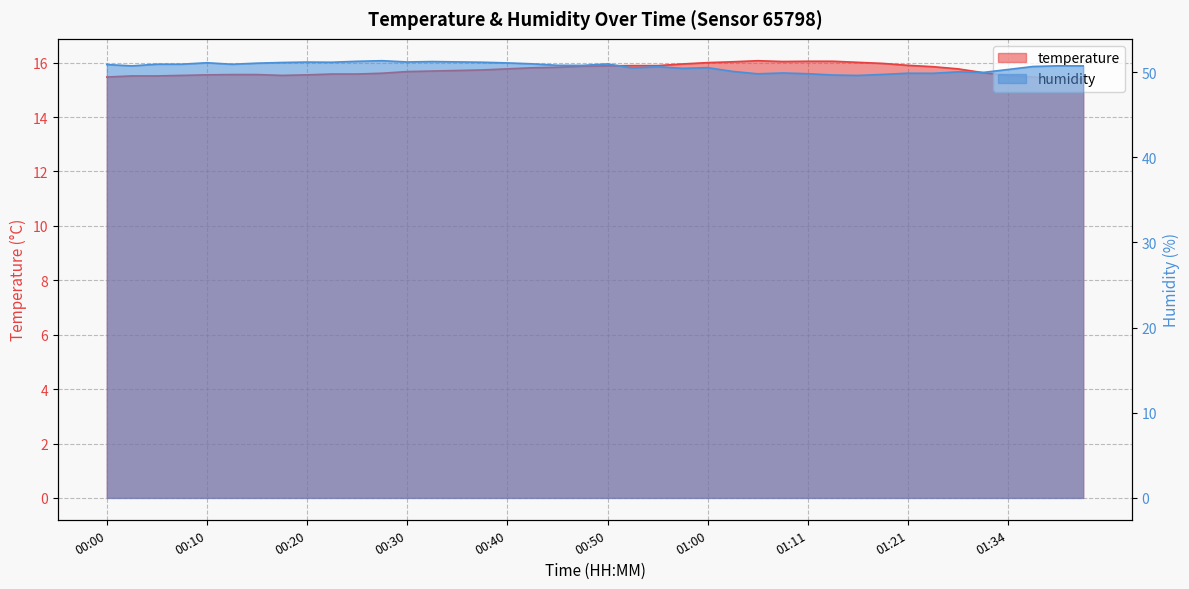

What is the label of the 18th point from the left?

00:43